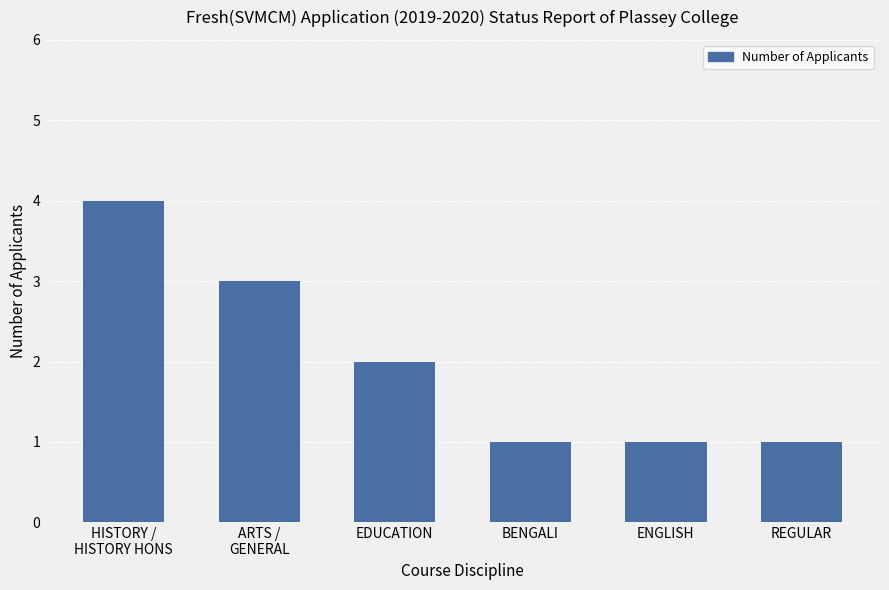

What is the change in value from ARTS /
GENERAL to ENGLISH?

-2